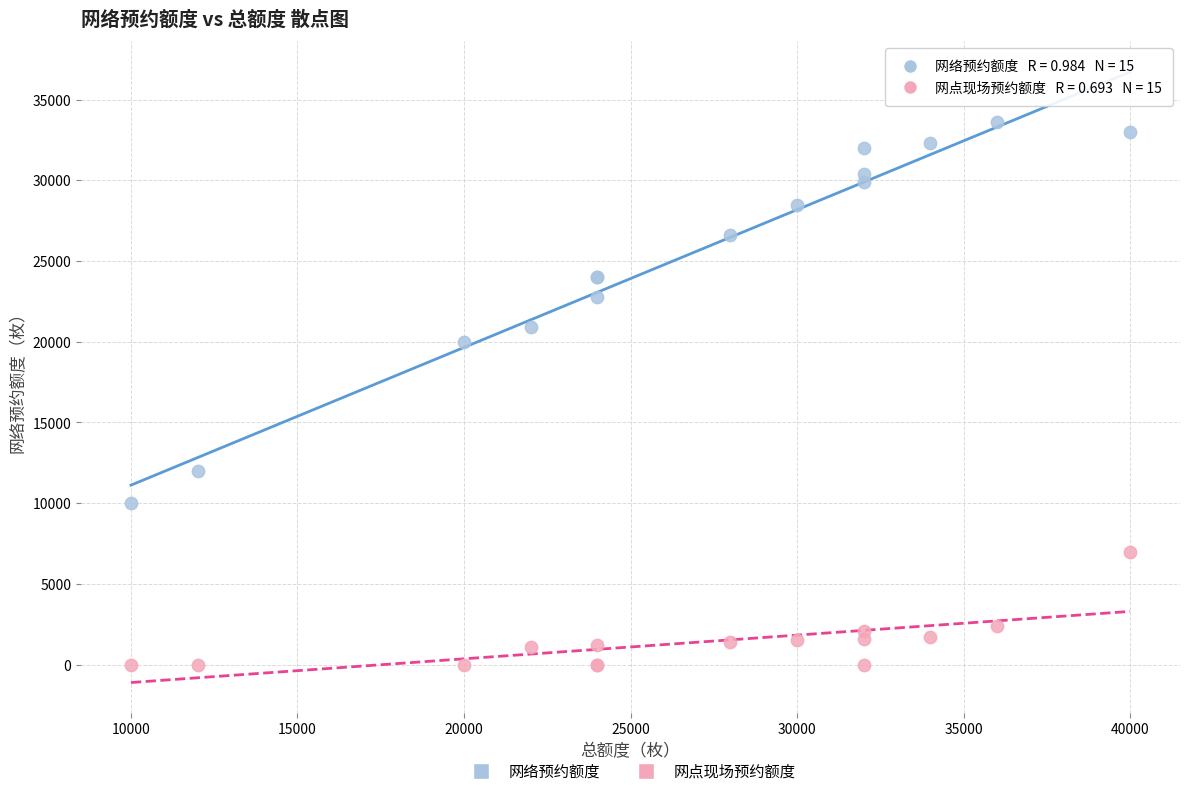

Across all series, what Y value is closest to 16800?

20000